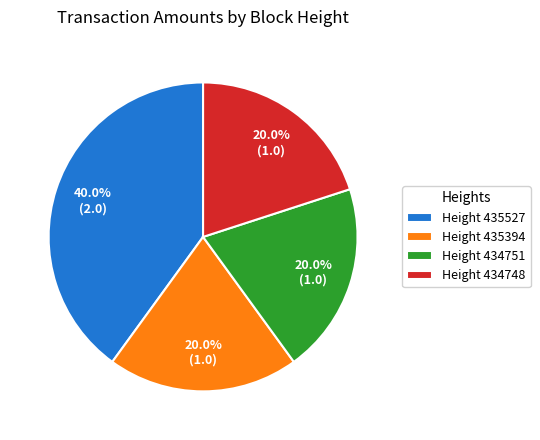

Is Height 435394 the majority of the pie?

No